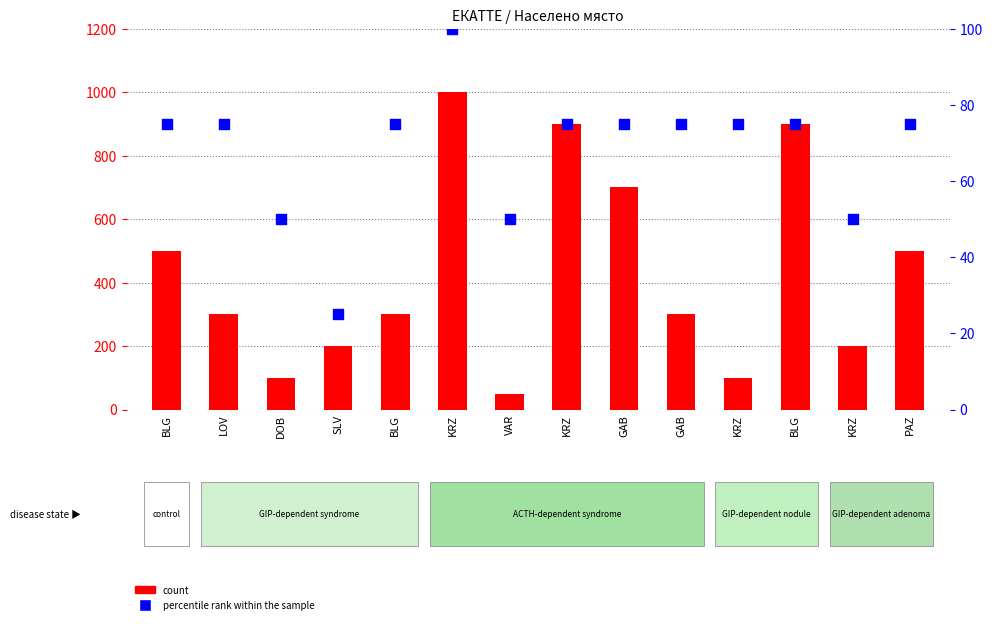

At which category is the sum across all series the highest?

KRZ